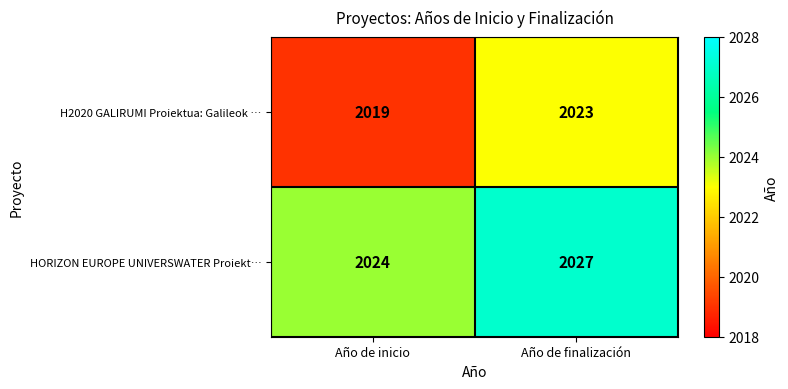

What is the difference between the highest and lowest values at Año de inicio?

5